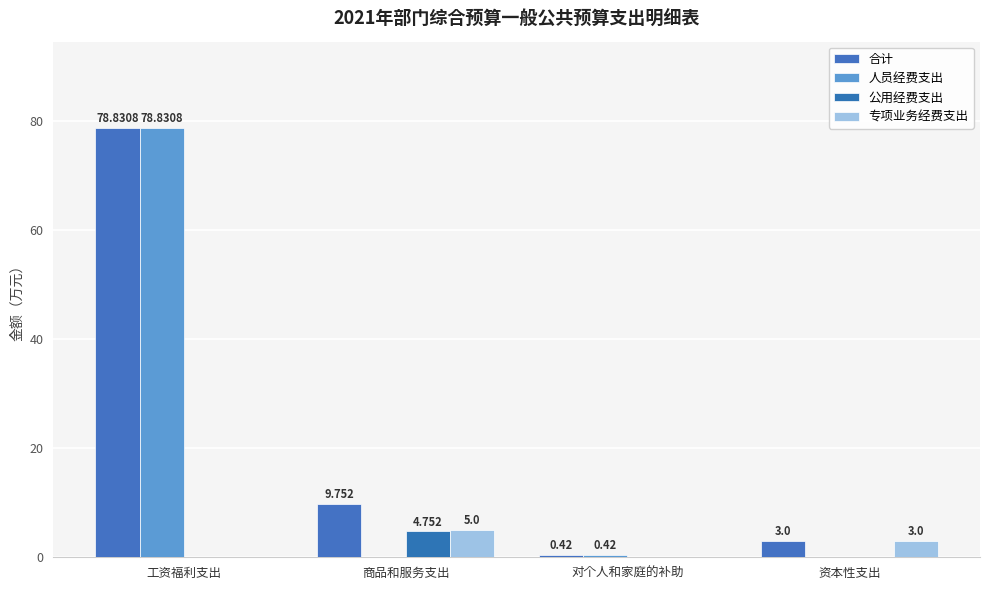

At which label is 合计 closest to 39?

商品和服务支出